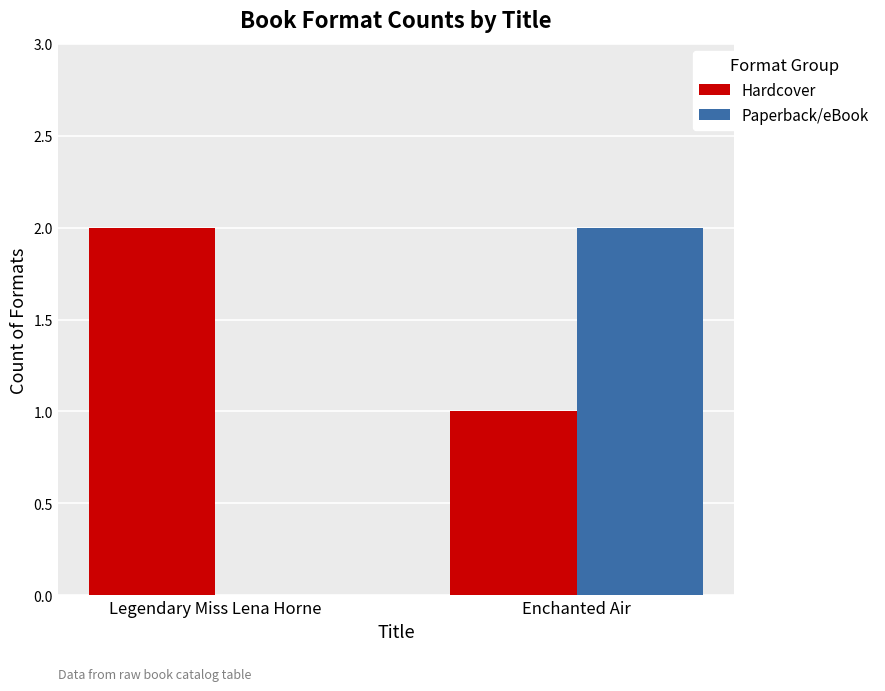

What is the average value of the Hardcover series?

2